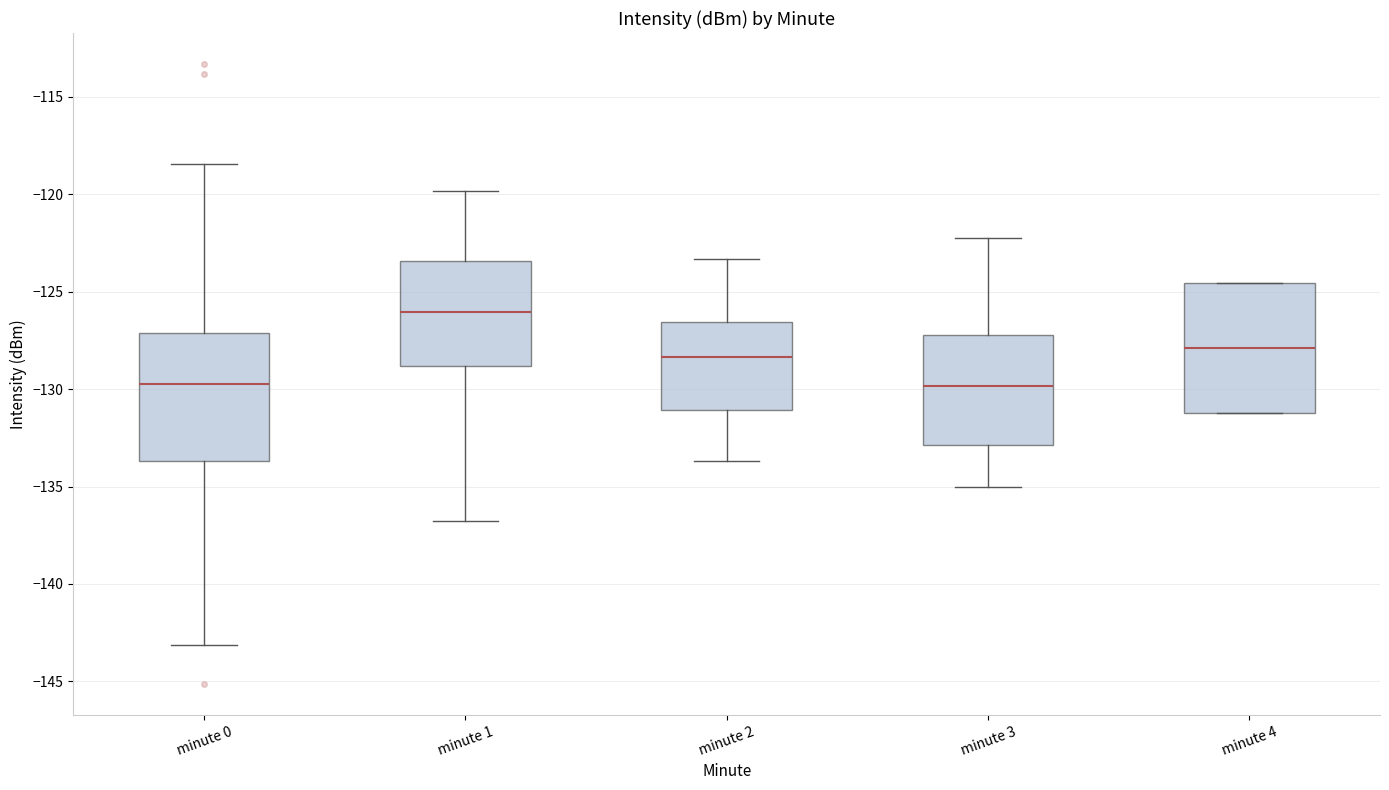

Reading left to right, transcribe this box plot: for each box, give where its median line is, the range the box spans, and where its two whiskers end, as read against the y-axis. The values are not printed on the chart, so give them approximately, as read against the axis.

minute 0: median -130.0, box -133.5 to -127.0, whiskers -143.0 to -118.5
minute 1: median -126.0, box -129.0 to -123.5, whiskers -137.0 to -120.0
minute 2: median -128.5, box -131.0 to -126.5, whiskers -133.5 to -123.5
minute 3: median -130.0, box -133.0 to -127.0, whiskers -135.0 to -122.0
minute 4: median -128.0, box -131.0 to -124.5, whiskers -131.0 to -124.5